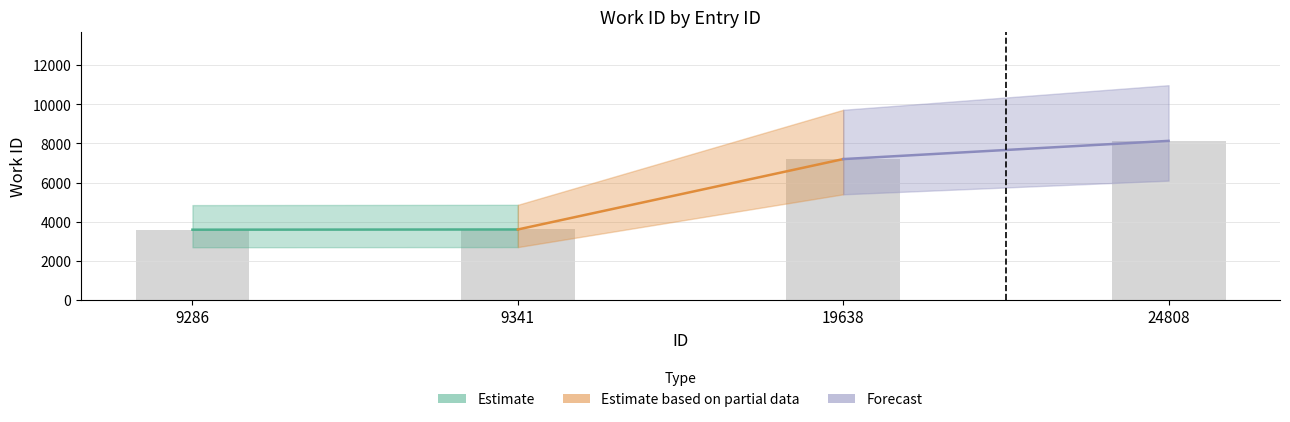

Are the bars grouped side by side (vs. stacked)?

No